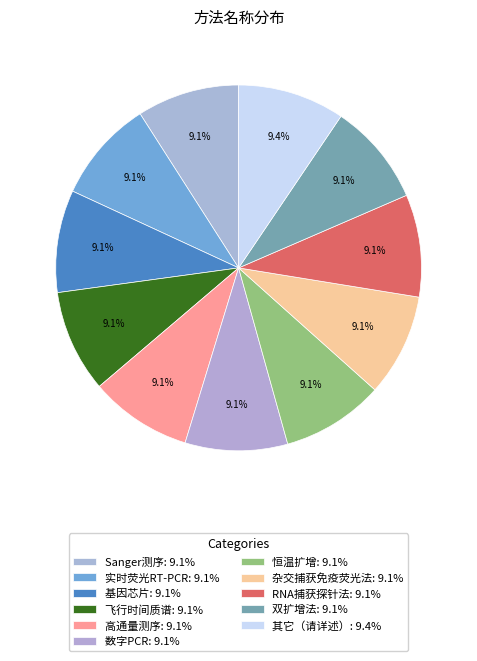

Which category has the smallest portion of the pie?

Sanger测序